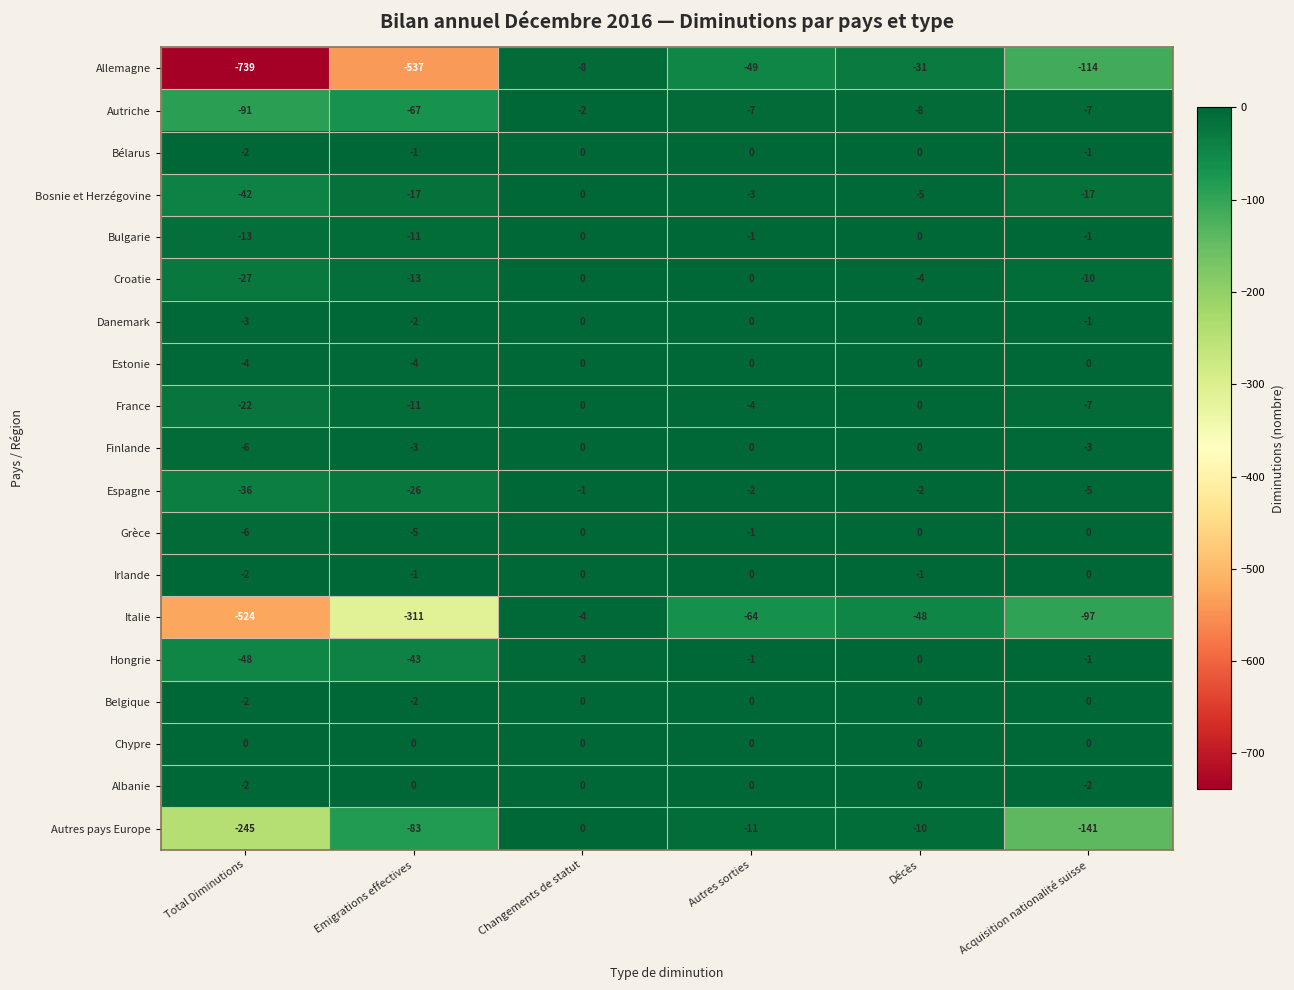

The Albanie series shows 0 at Décès. True or false?

True